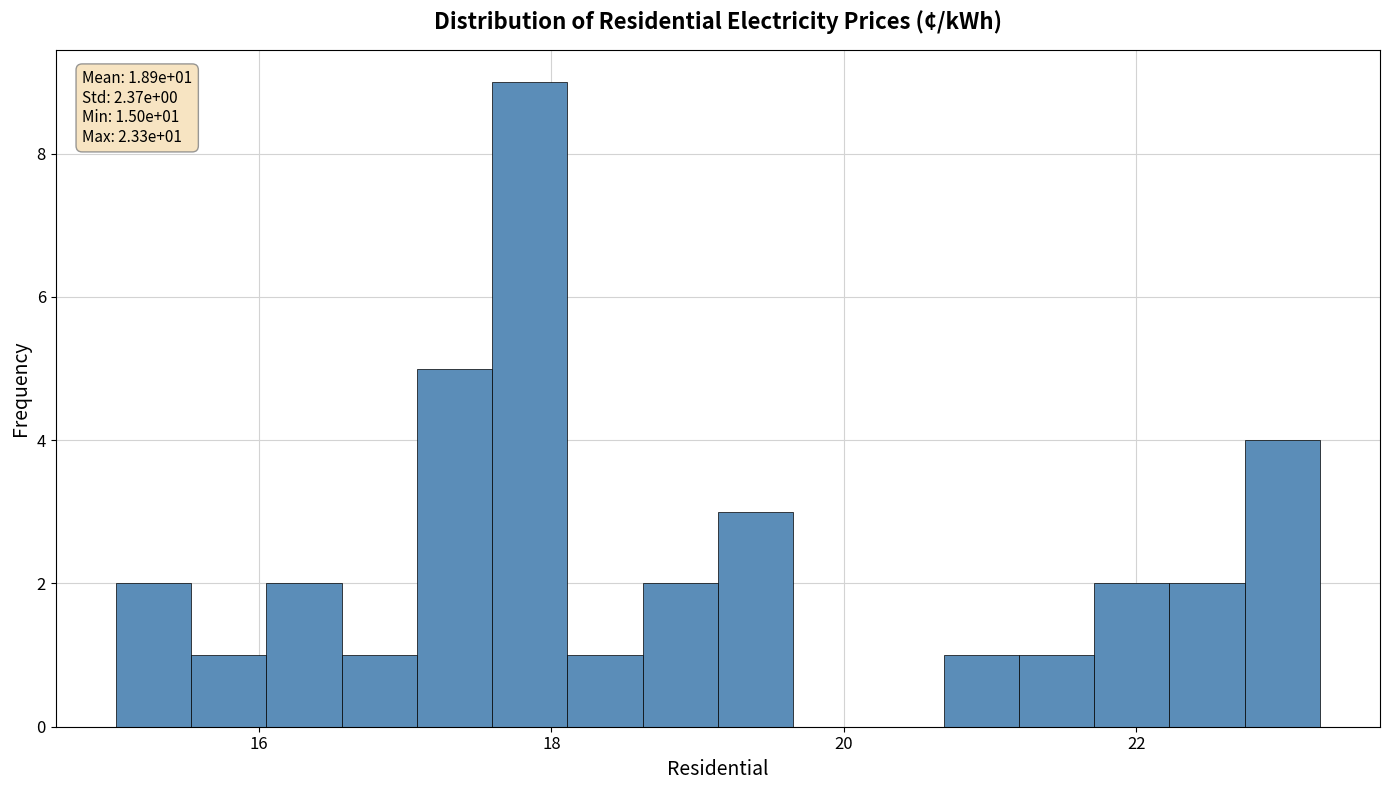

Around what value on the x-axis is the tallest bar? Give the approximate position of its centre, as read against the axis.

17.8